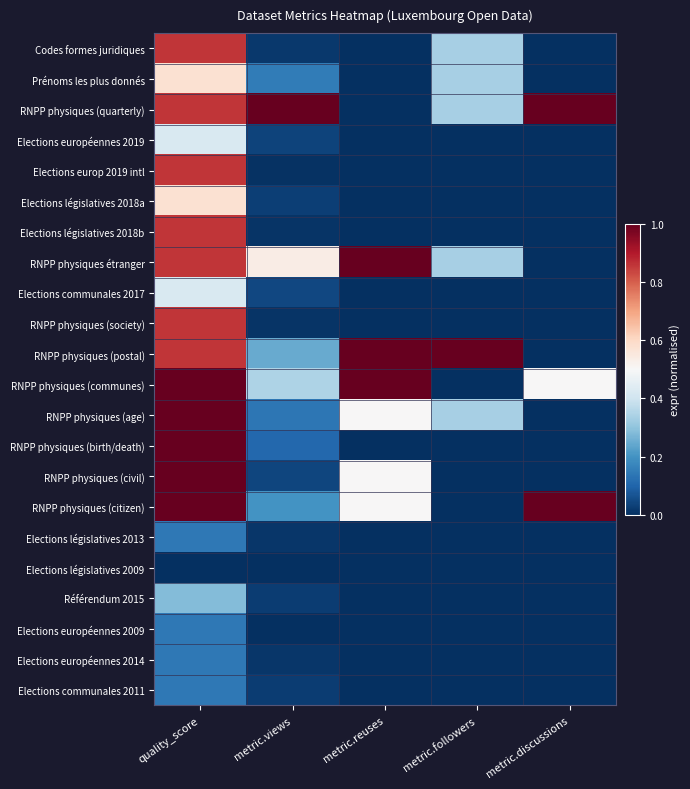

Which series changed the most between quality_score and metric.reuses?

RNPP physiques (birth/death)